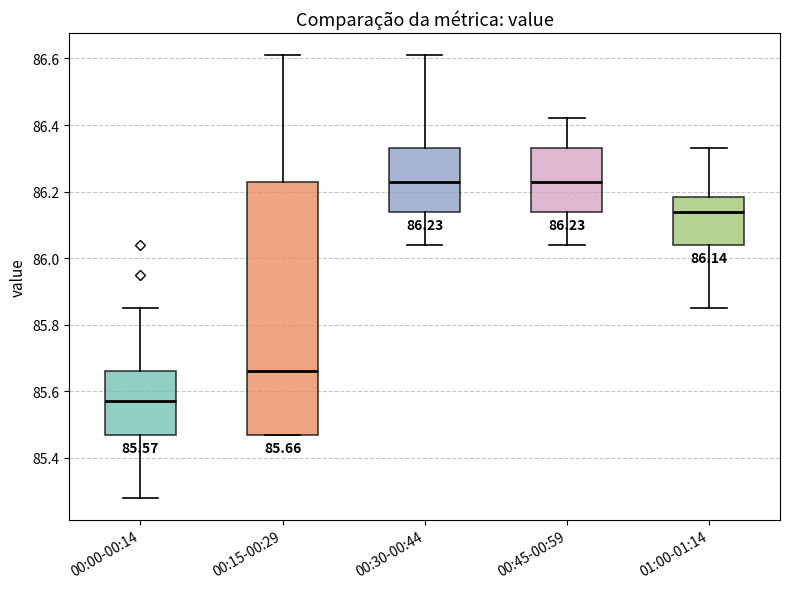

Comparing the boxes themselves (not the whiskers), which one is the tallest?

00:15-00:29